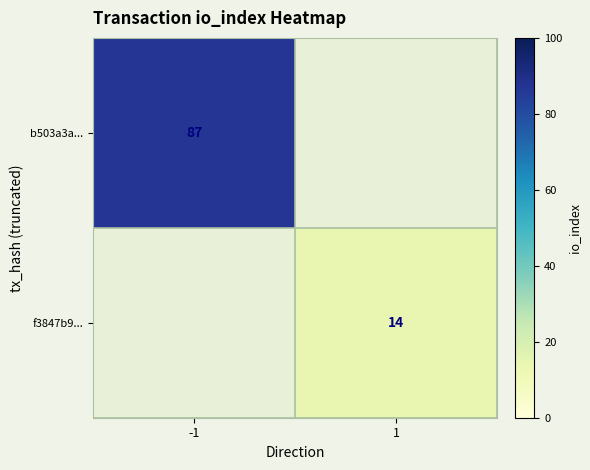

The value of b503a3a... at -1 is 87. True or false?

True